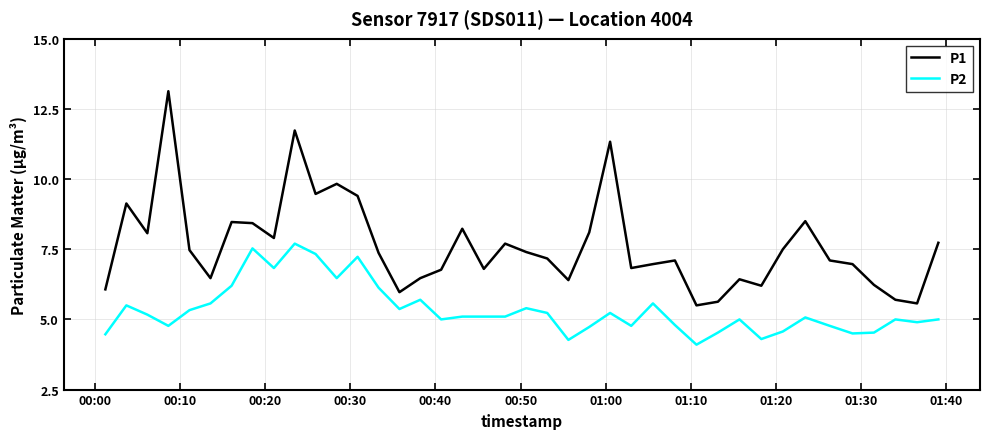

Which series has the widest spread of values?

P1